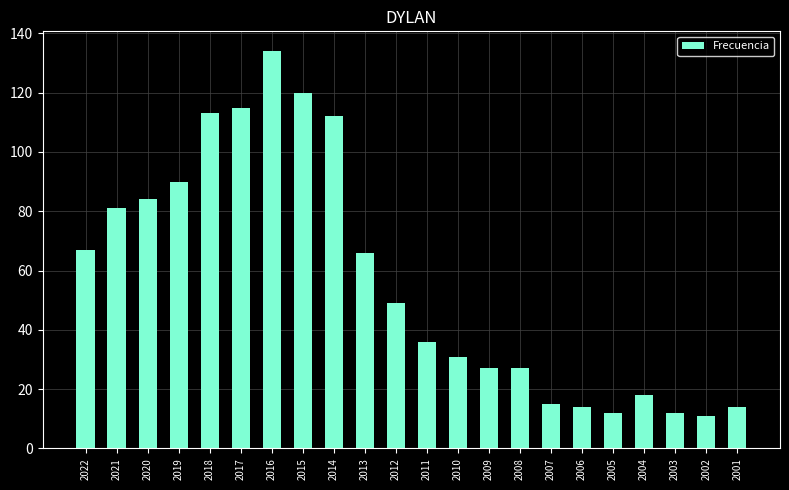

What is the sum of the values at 2020 and 2010?

115